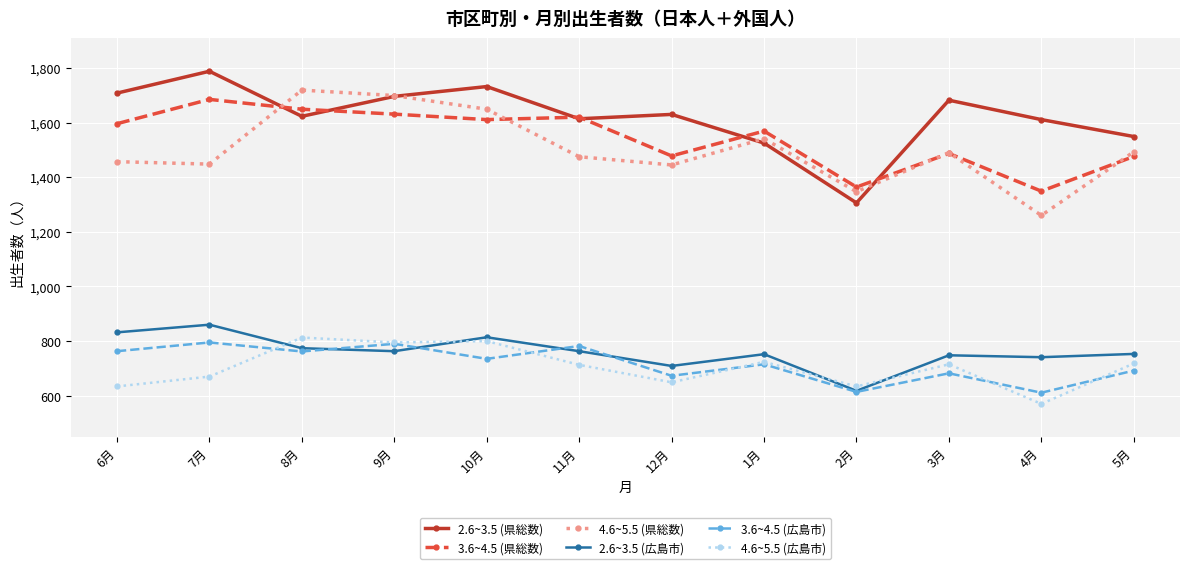

True or false: 3.6~4.5 (広島市) and 4.6~5.5 (県総数) cross at least once.

False